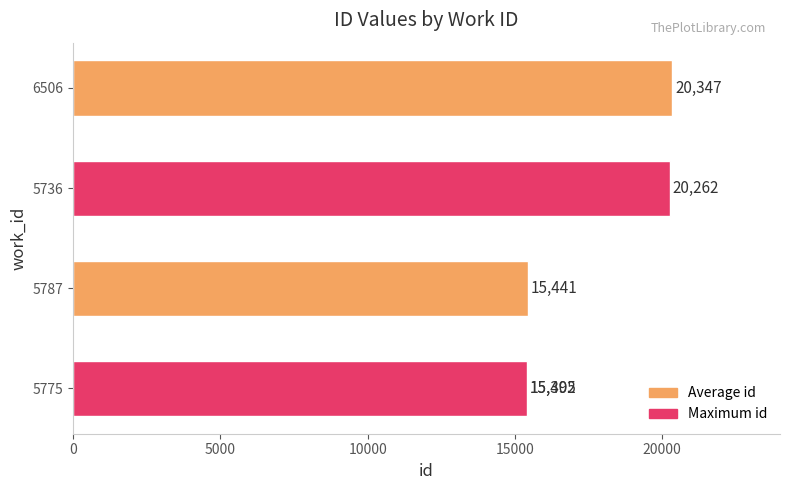

What is the greatest value displayed?

20347